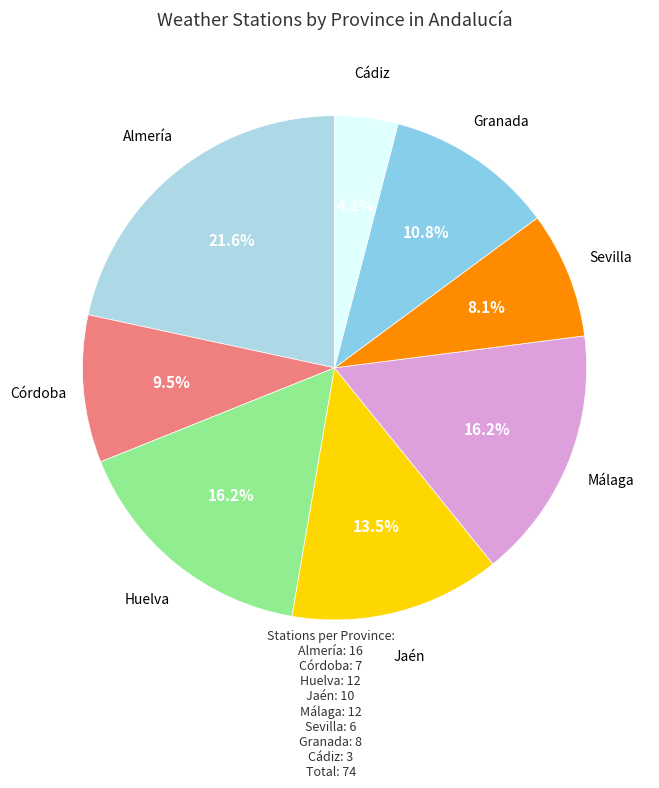

How many segments does this pie chart have?

8